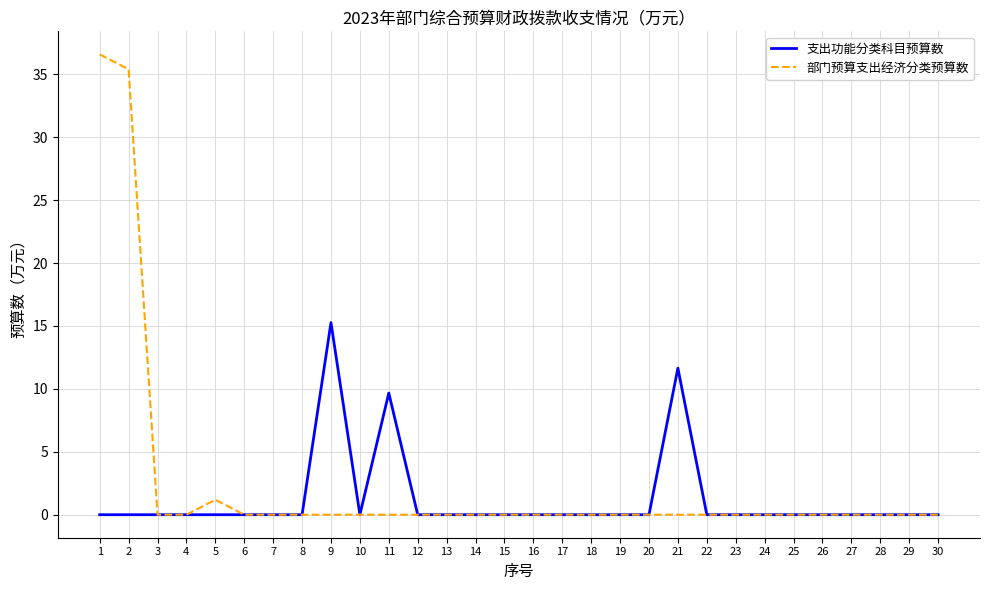

What is the greatest value displayed?

36.6